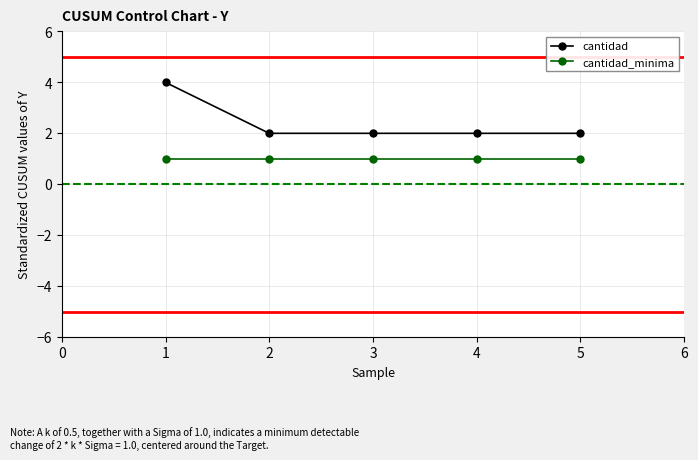

At 1, list the series in order from smallest to largest.

cantidad_minima, cantidad